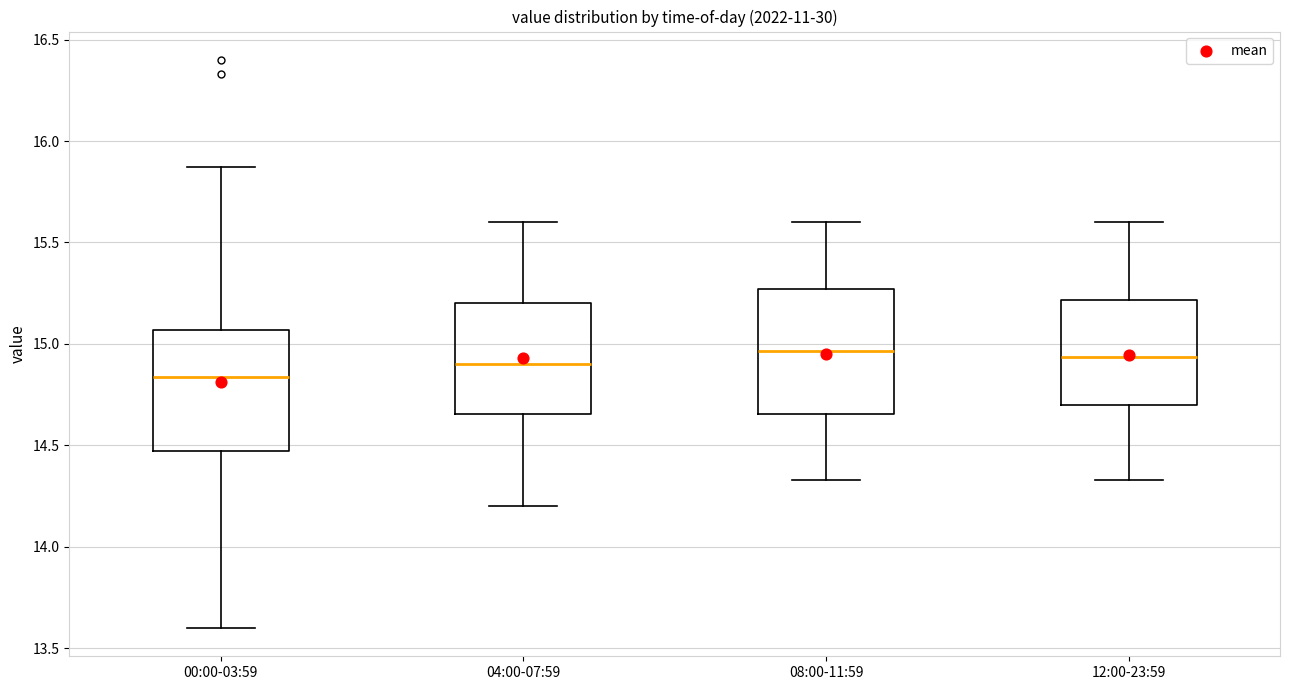

Which box's median line is the lowest?

00:00-03:59